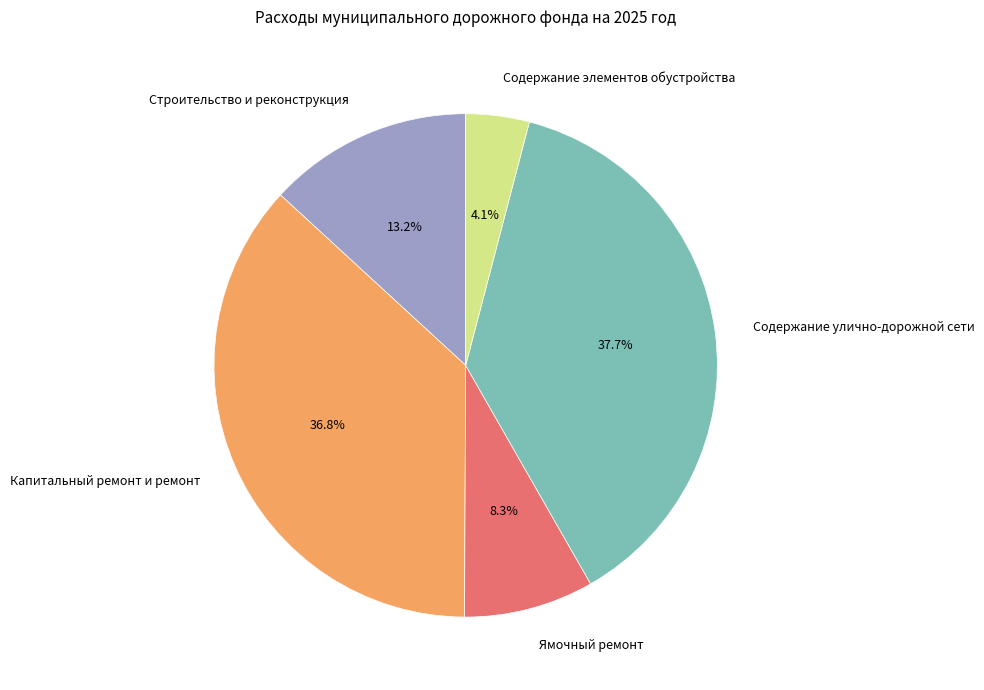

To the nearest percent, what is the difference between the largest and smallest slice percentages?

34%